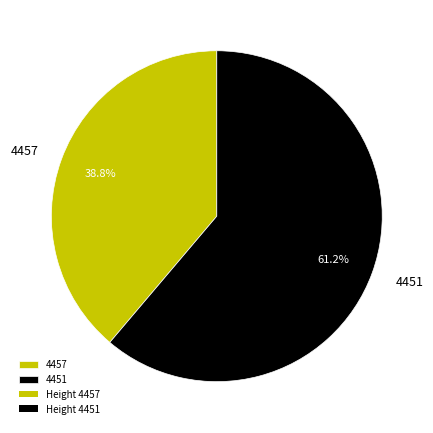

Which has a higher value, 4451 or 4457?

4451